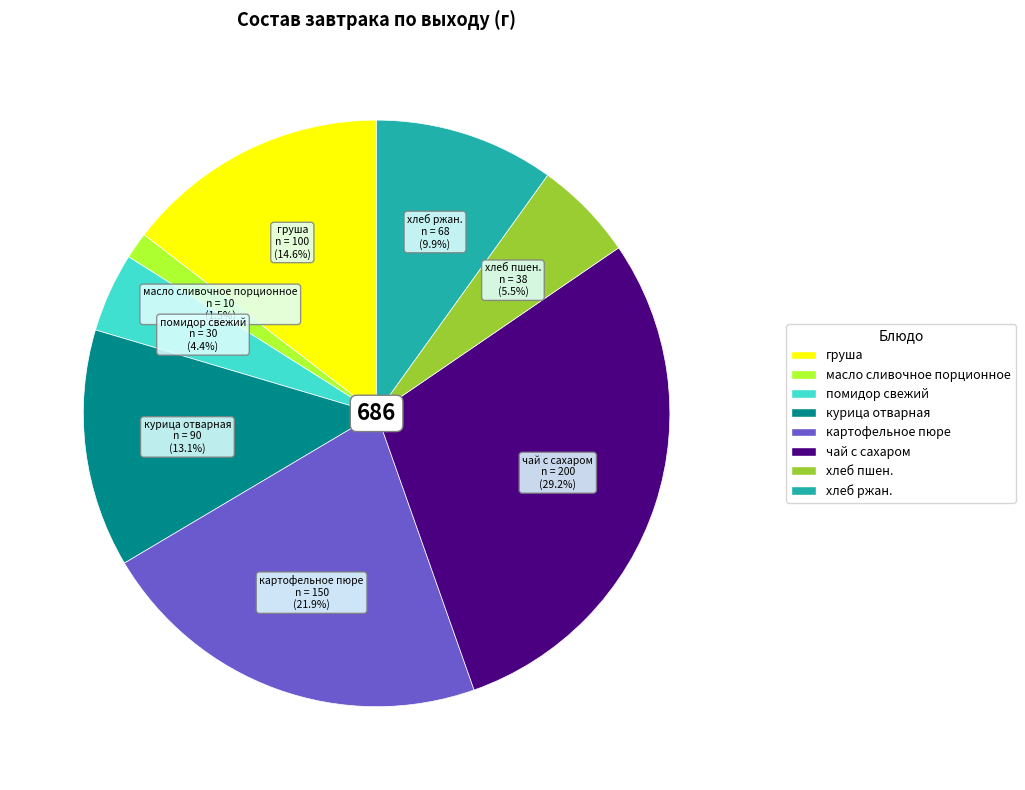

To the nearest percent, what is the difference between the largest and smallest slice percentages?

28%